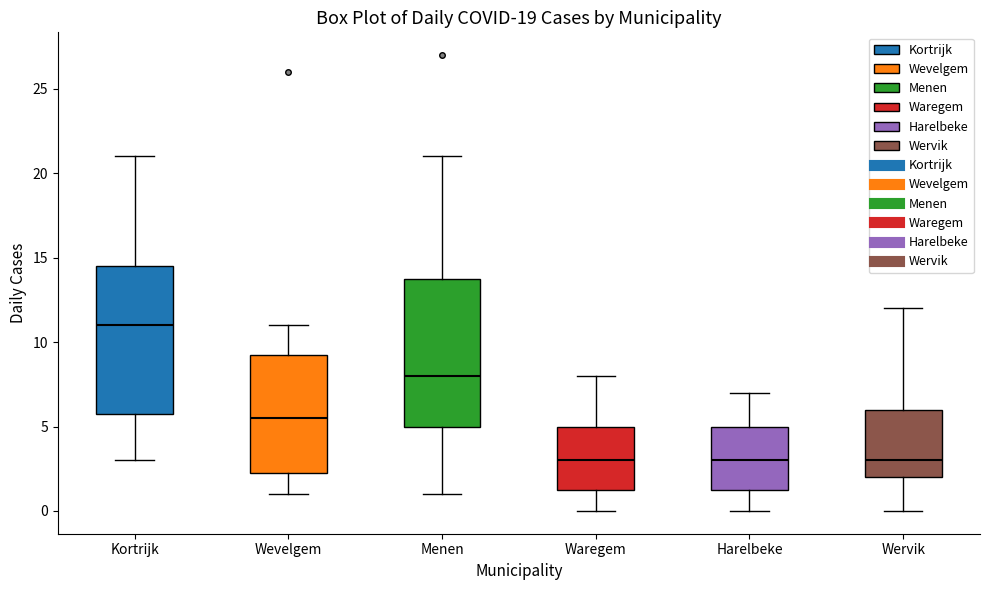

Where is the upper edge of the box for Menen on the y-axis? The values are not printed on the chart, so give them approximately, as read against the axis.

14.0